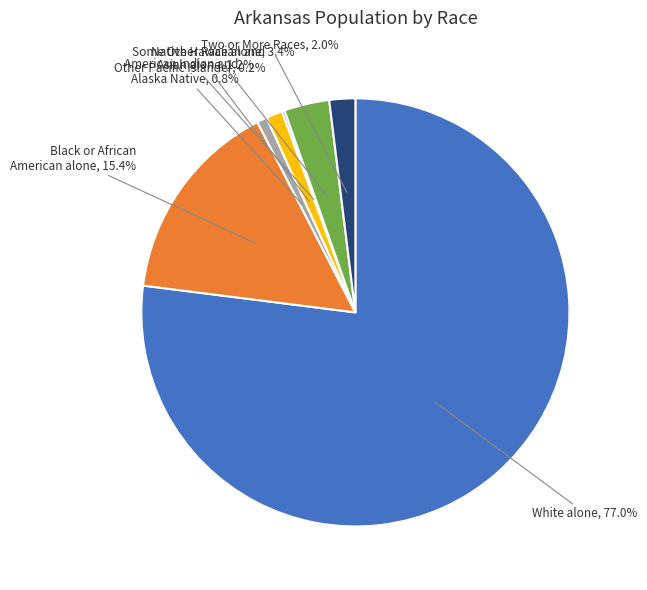

Does White alone represent more than half of the total?

Yes